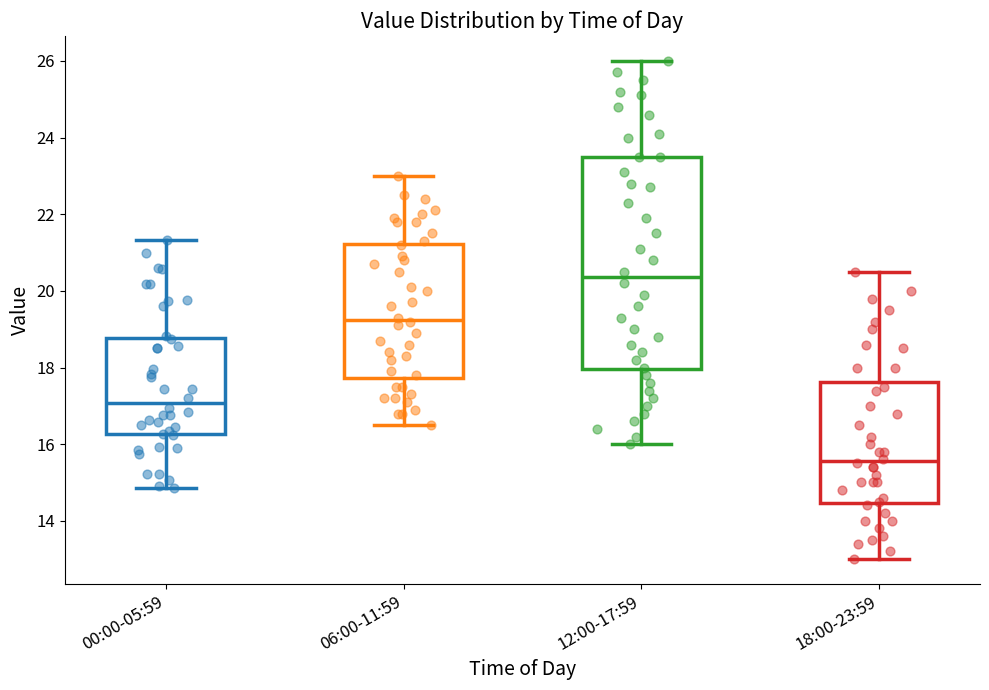

Reading left to right, transcribe this box plot: for each box, give where its median line is, the range the box spans, and where its two whiskers end, as read against the y-axis. The values are not printed on the chart, so give them approximately, as read against the axis.

00:00-05:59: median 17.0, box 16.2 to 18.8, whiskers 14.8 to 21.4
06:00-11:59: median 19.2, box 17.8 to 21.2, whiskers 16.6 to 23.0
12:00-17:59: median 20.4, box 18.0 to 23.6, whiskers 16.0 to 26.0
18:00-23:59: median 15.6, box 14.4 to 17.6, whiskers 13.0 to 20.6